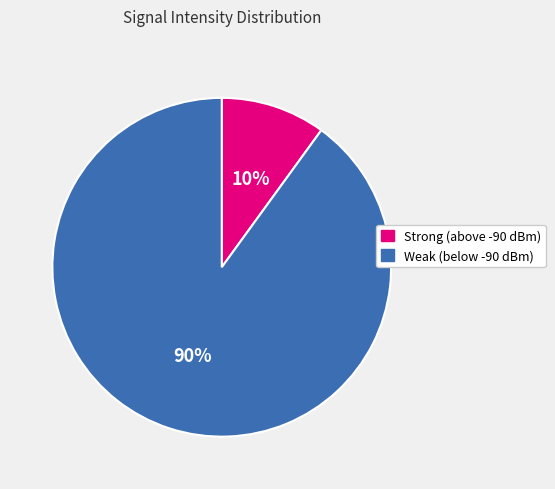

Which category has the biggest portion of the pie?

Weak (below -90 dBm)